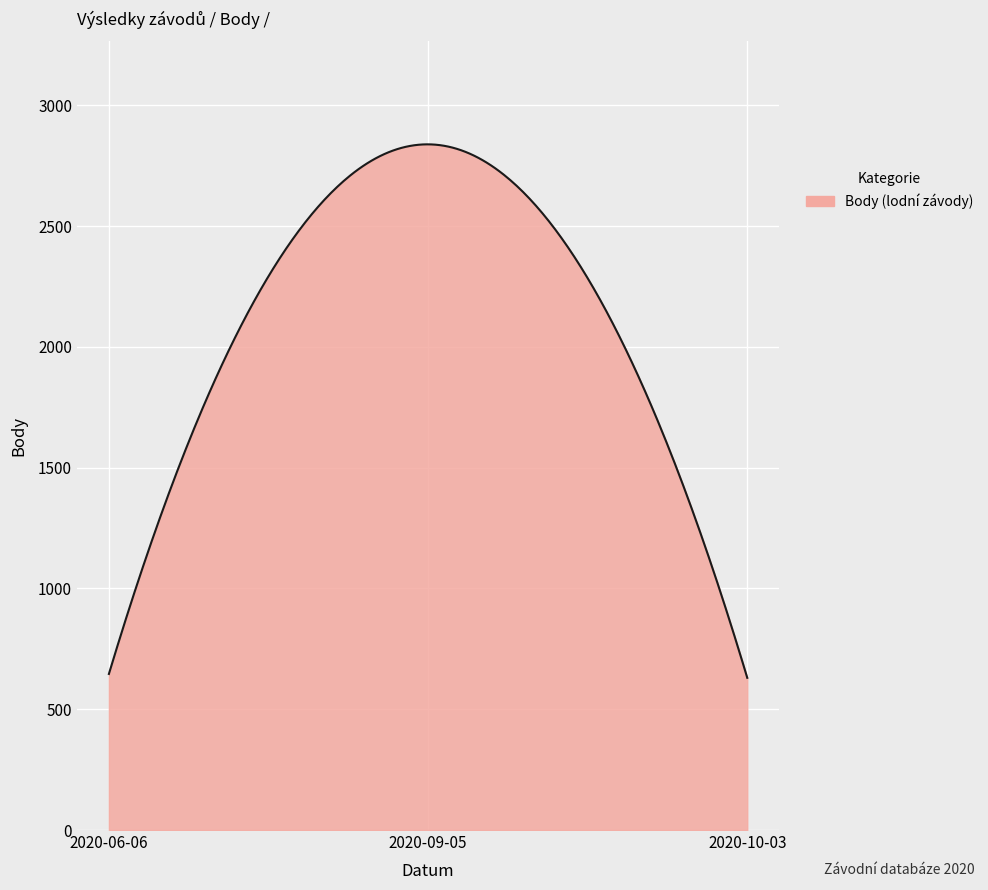

What is the difference between the maximum and minimum values?

2208.0